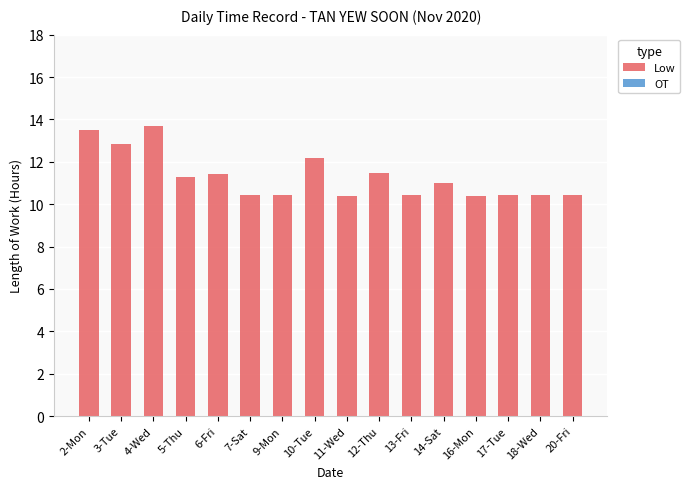

Is it true that the value at 13-Fri is 4.2?

False